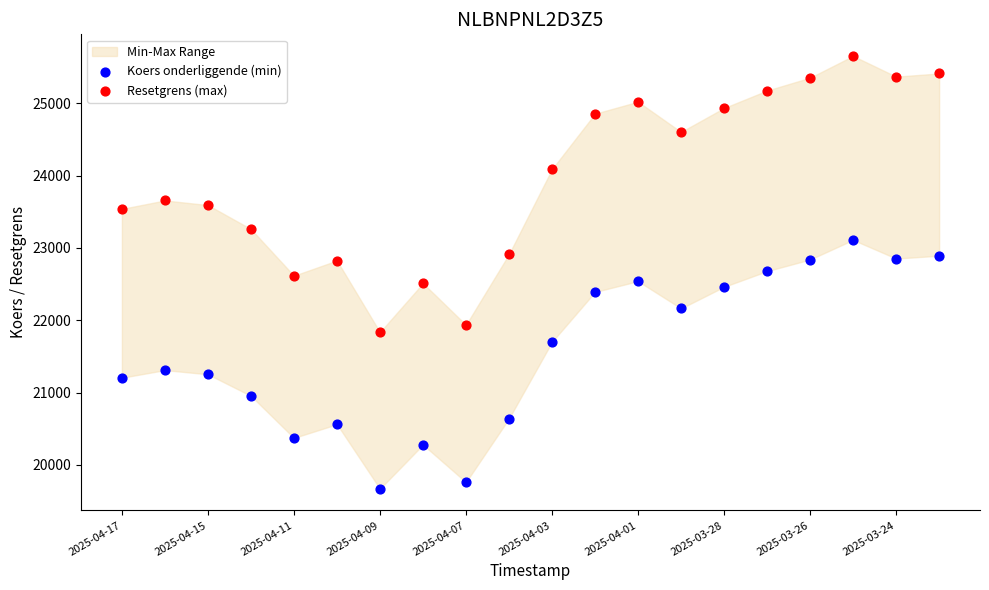

Which series has the widest spread of Y values?

Resetgrens (max)